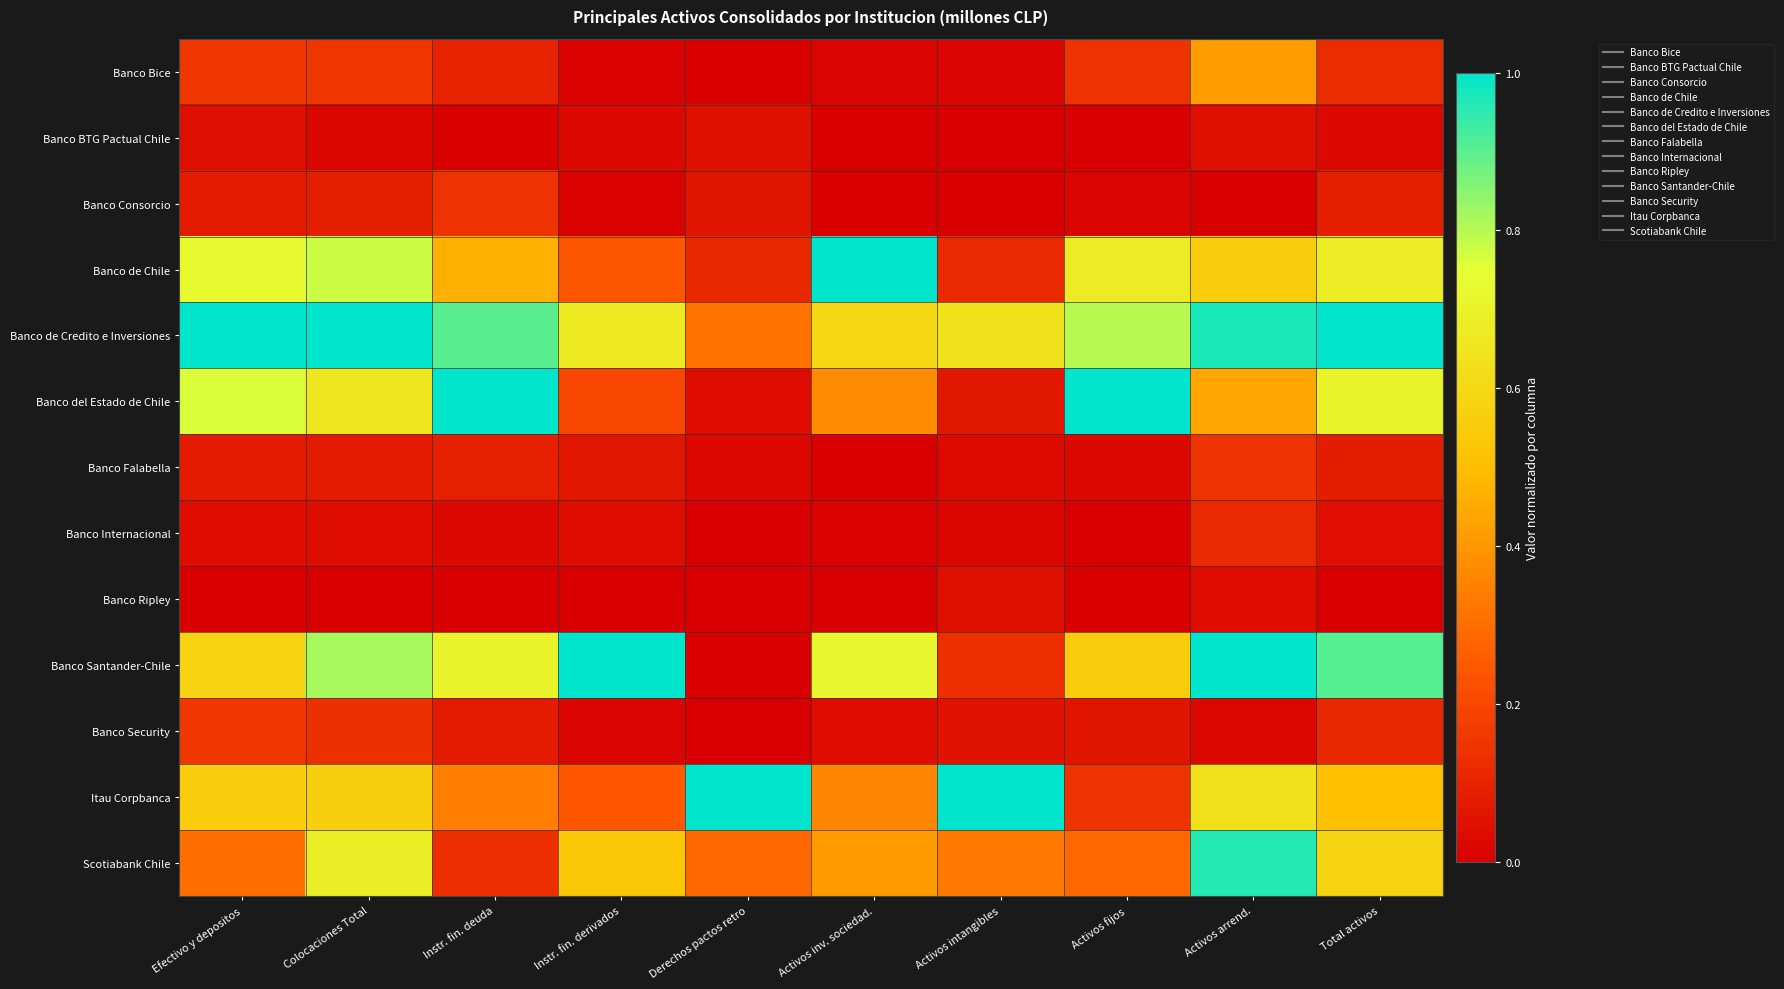

What is the total value across all series at Derechos pactos retro?

1.9